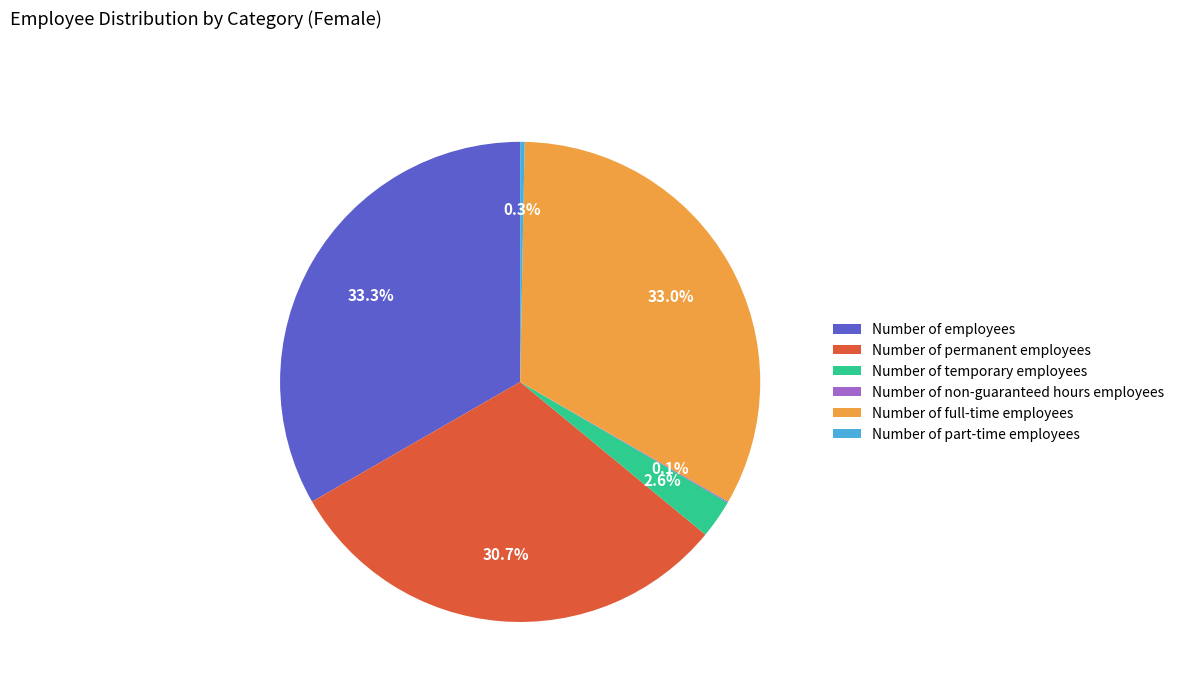

What percentage do Number of permanent employees and Number of temporary employees together represent?

33.3%